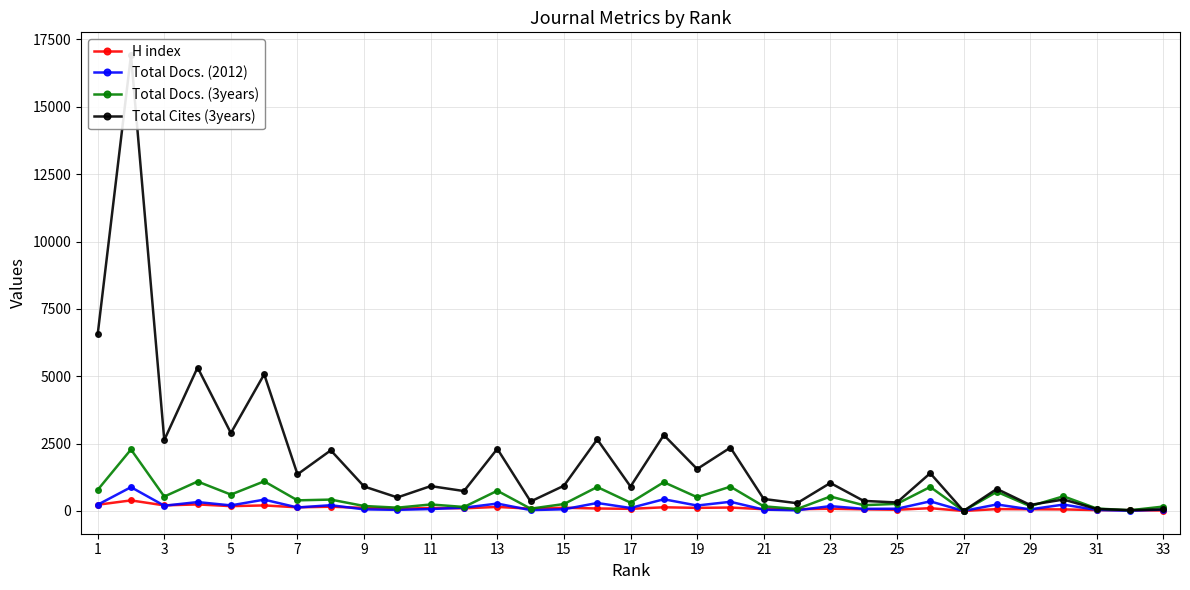

True or false: Total Docs. (3years) has more than 2 interior local peaks.

True